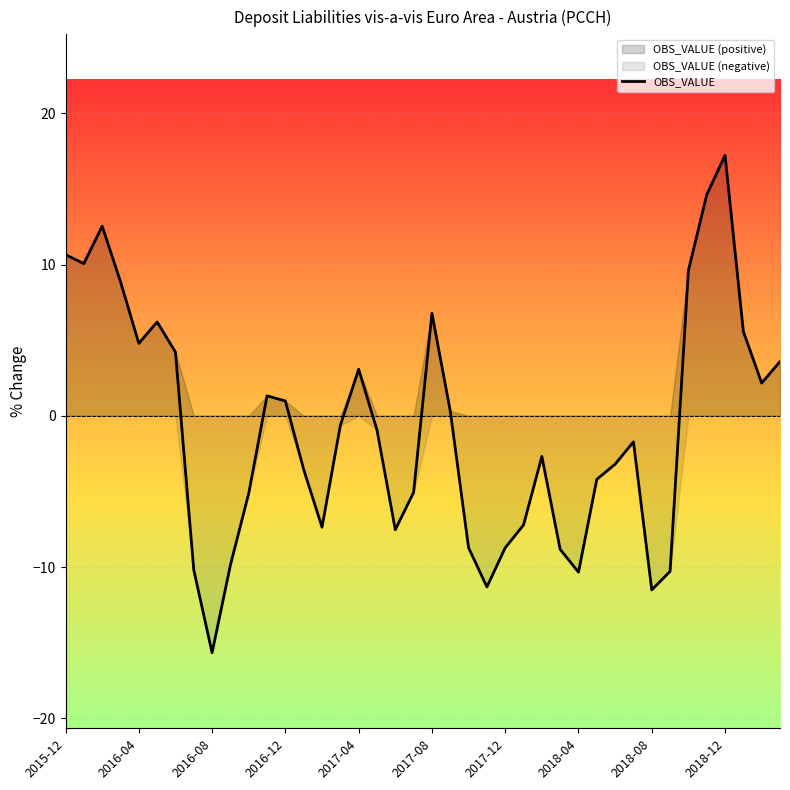

What is the difference between the second highest and minimum values?

30.3